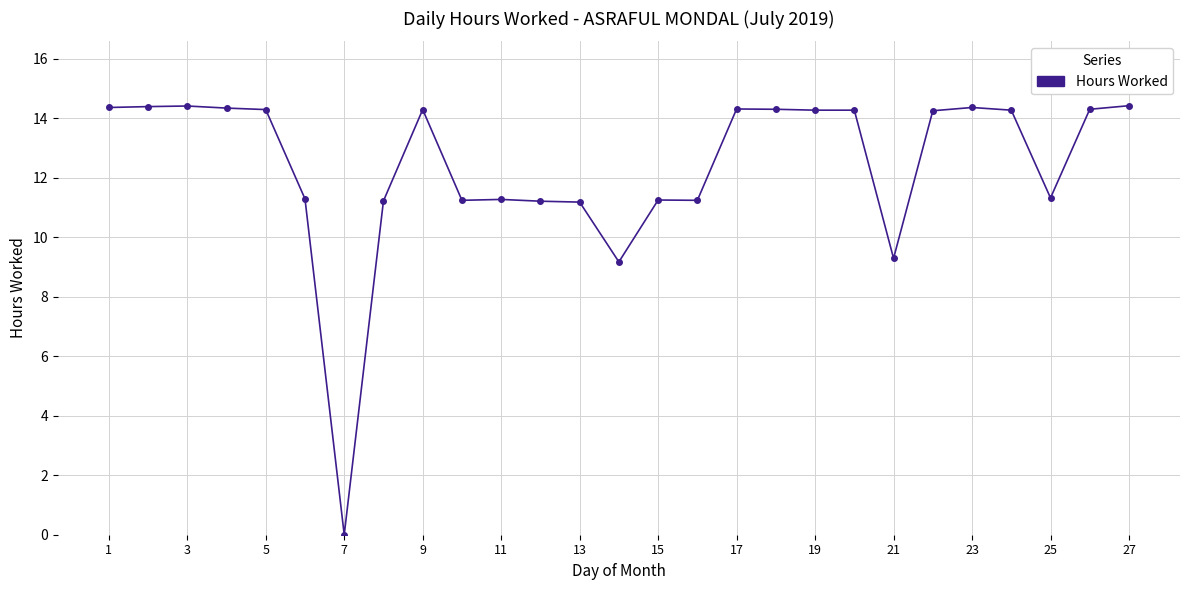

What is the value of the 11th point from the left?

11.3